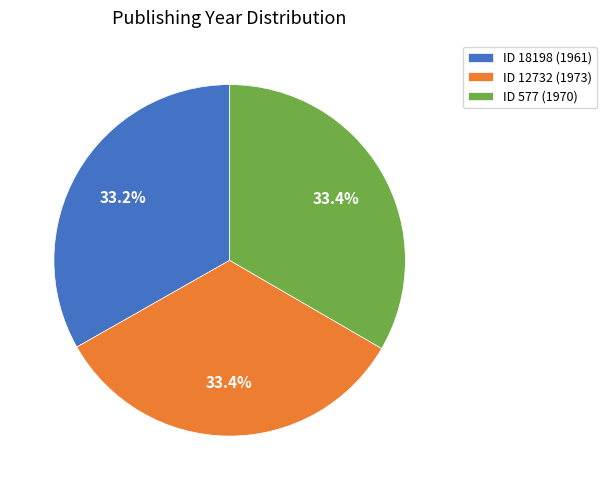

Approximately how many times larger is the value at ID 12732 (1973) compared to ID 577 (1970)?

1.0